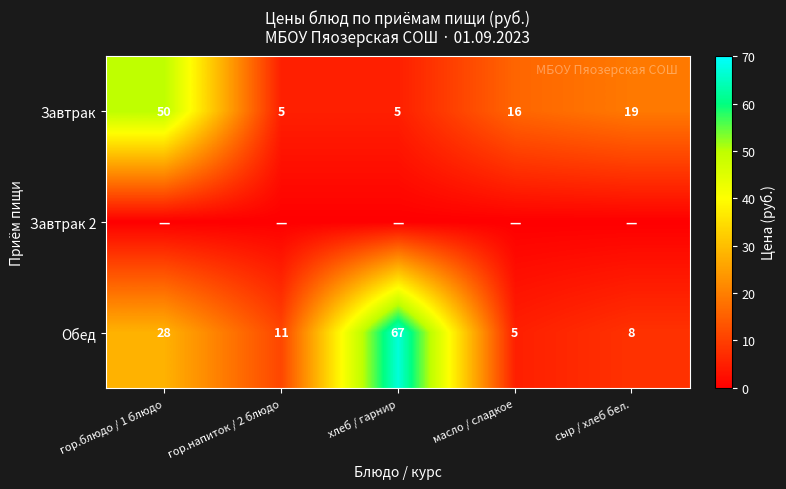

Is the value of Завтрак at сыр / хлеб бел. greater than the value of Обед at хлеб / гарнир?

No